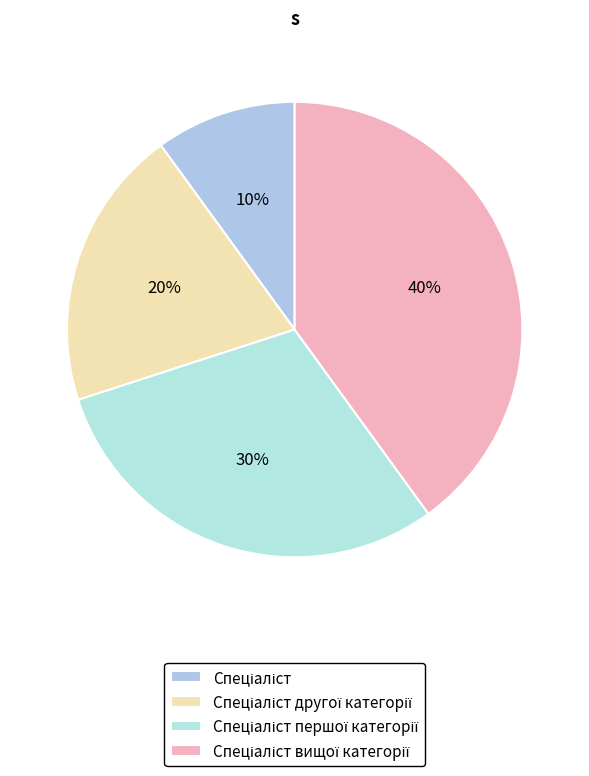

How many slices are in this pie chart?

4